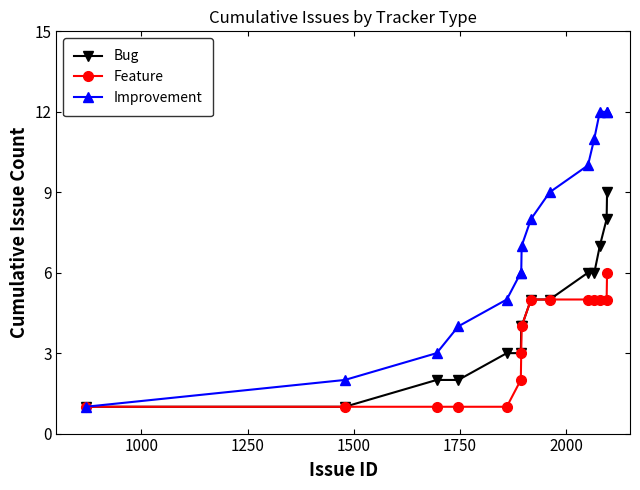

What are all the series names shown in the legend?

Bug, Feature, Improvement